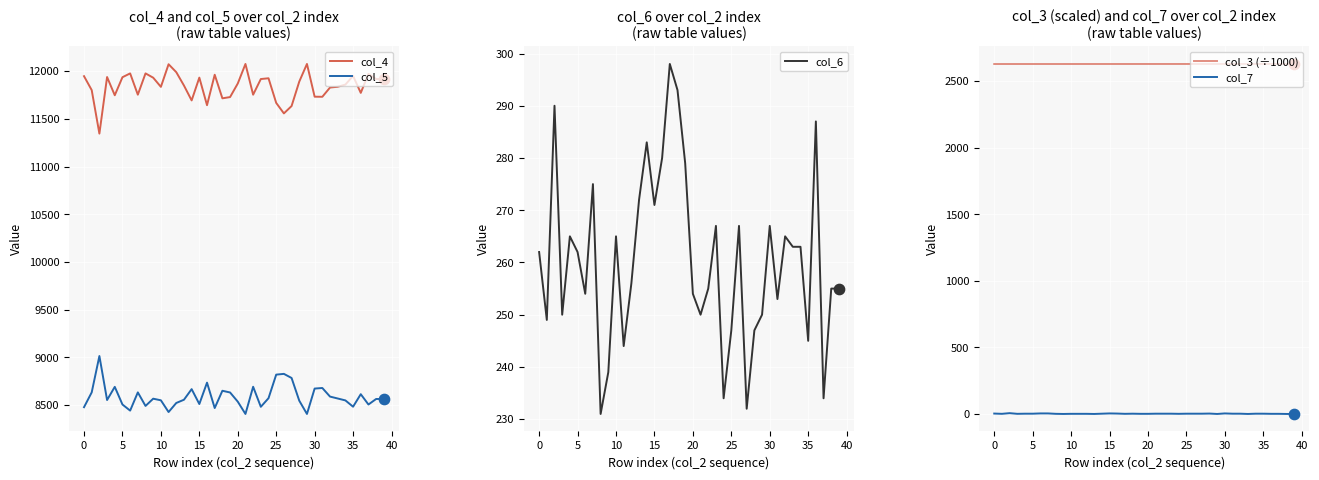

Is the value of col_5 at 17 greater than the value of col_7 at 18?

Yes